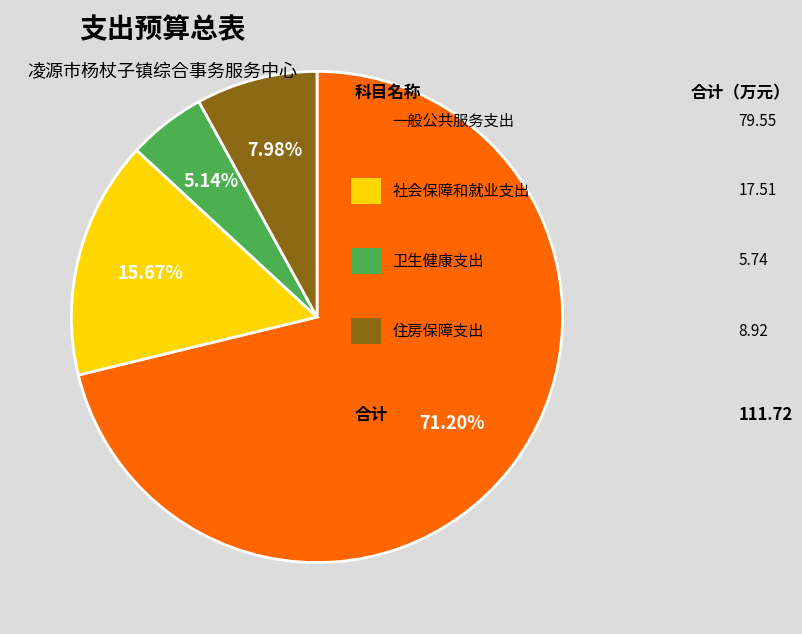

Is there any slice that represents more than half of the pie?

Yes